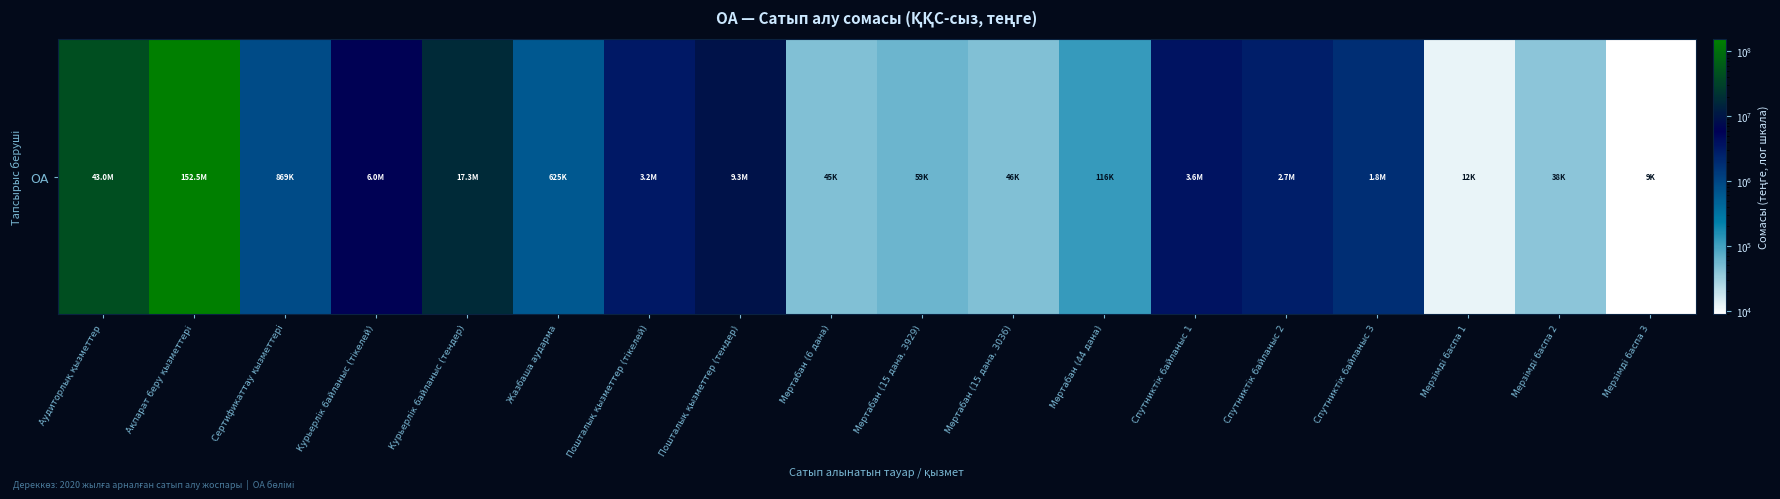

Reading left to right, what are all the values shown in this chart?

43000000.0	152544496.4	869154.0	6015982.1	17332232.0	625000.0	3171874.9	9328124.9	45000.0	58928.6	45535.7	116160.0	3624000.0	2718000.0	1812000.0	12053.6	38392.8	8928.6